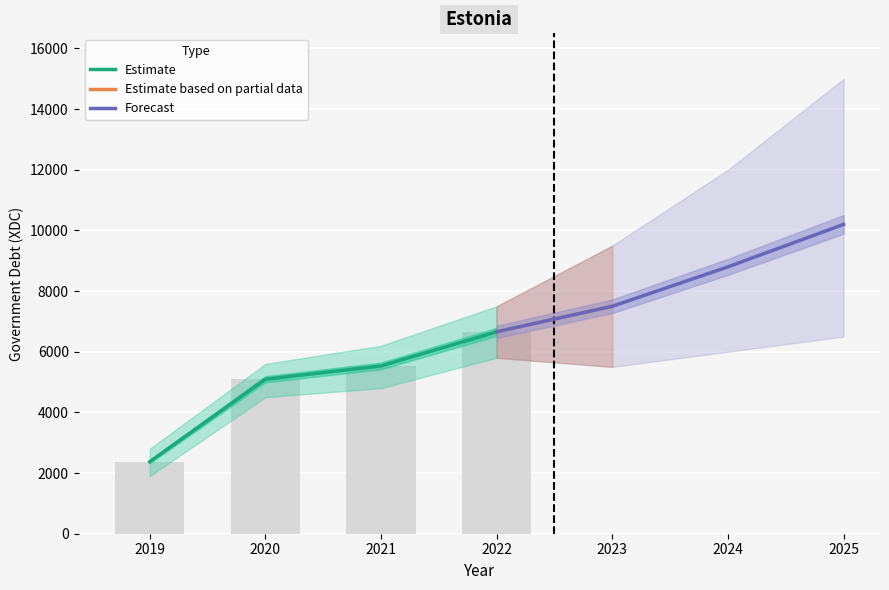

What is the difference between the values at 2021 and 2019?

3160.1